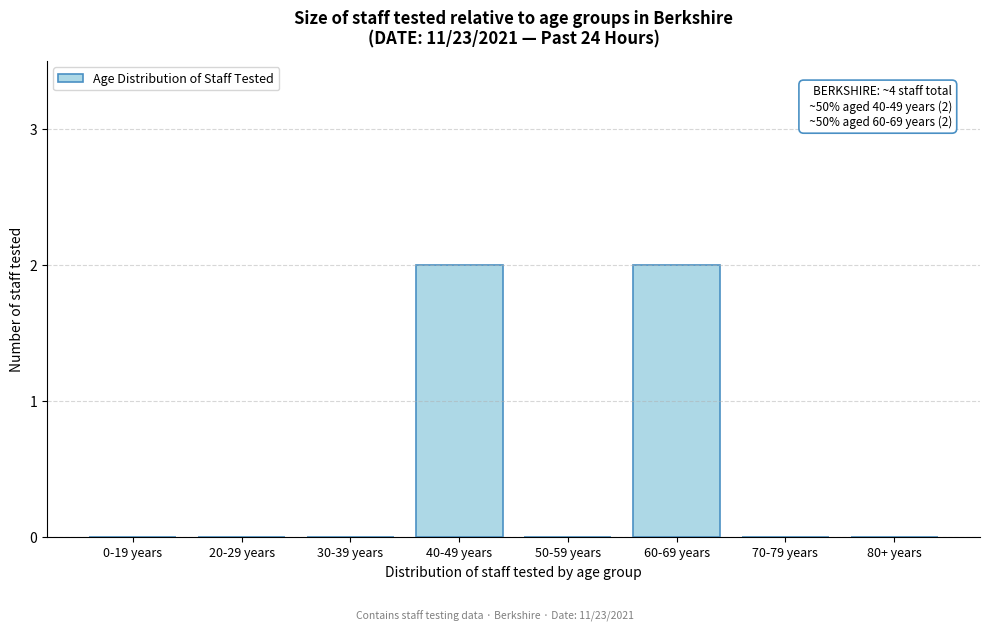

Reading right to left, transcribe all the data shown in this chart.

80+ years=0	70-79 years=0	60-69 years=2	50-59 years=0	40-49 years=2	30-39 years=0	20-29 years=0	0-19 years=0